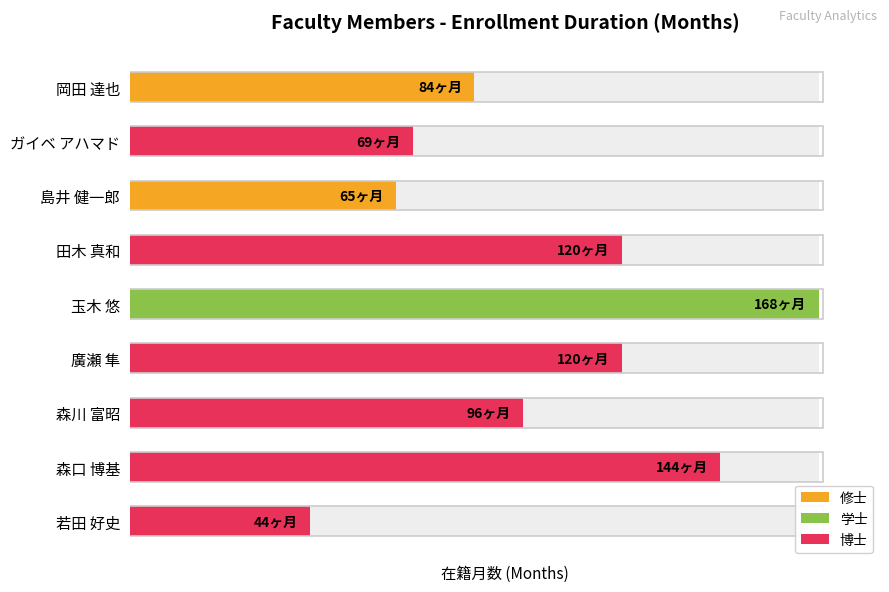

List the labels in order of value, smallest first.

若田 好史, 島井 健一郎, ガイベ アハマド, 岡田 達也, 森川 富昭, 田木 真和, 廣瀬 隼, 森口 博基, 玉木 悠